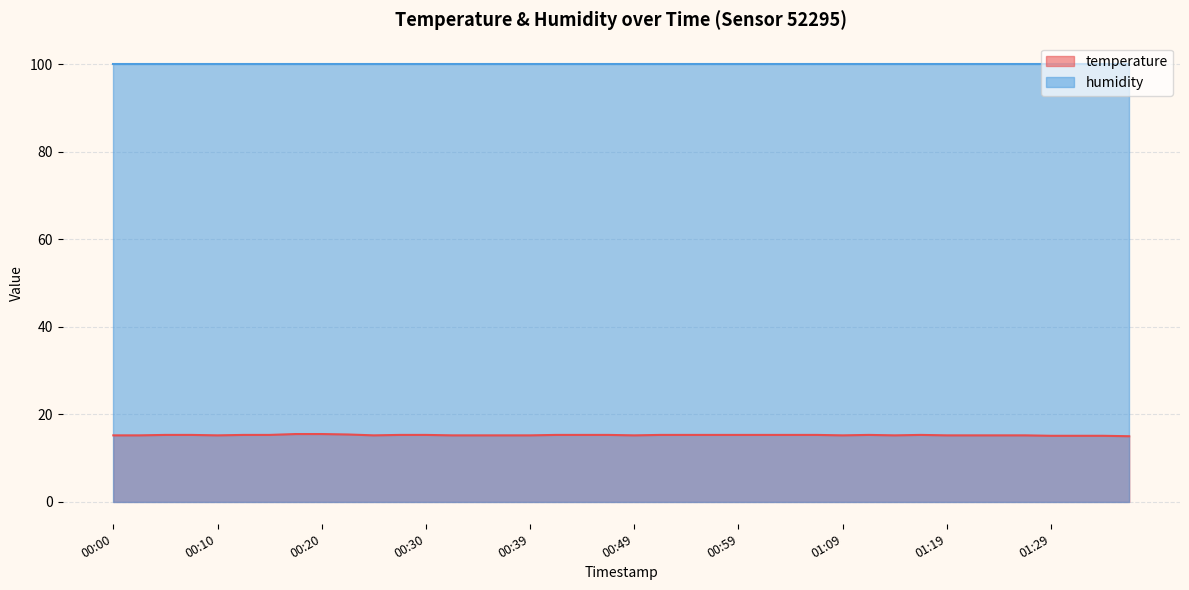

What is the change in value from 00:00 to 00:05?

+0.1